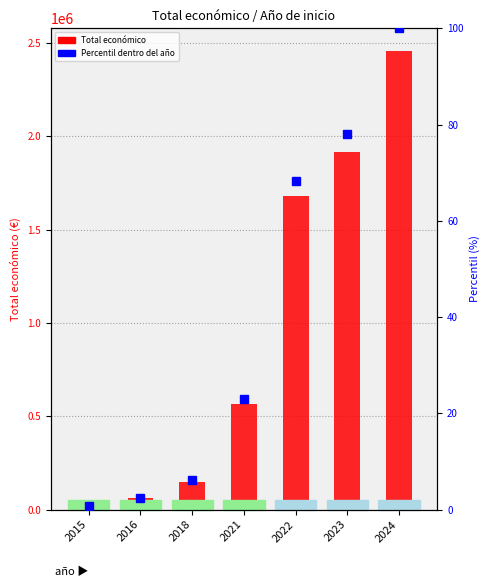

Rank the categories by value from lowest to highest.

2015, 2016, 2018, 2021, 2022, 2023, 2024